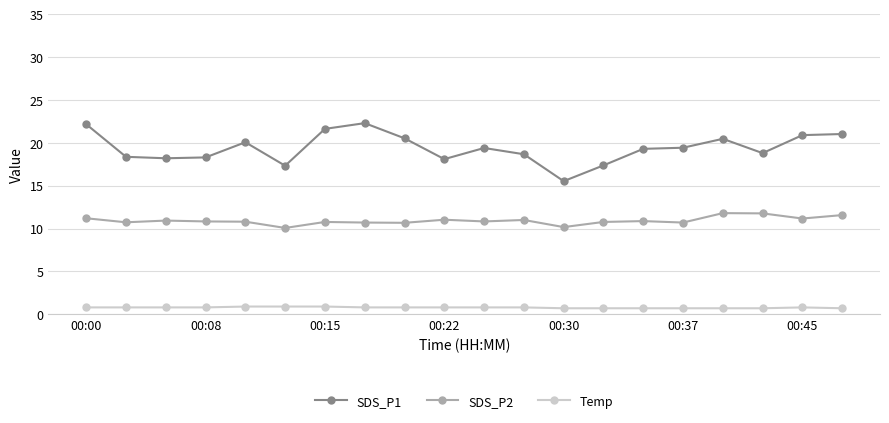

What is the difference between the maximum and second lowest values in the SDS_P2 series?

1.6